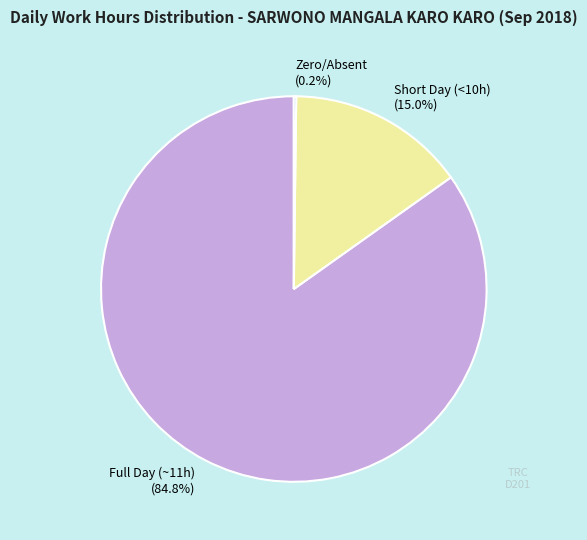

Which category has the biggest portion of the pie?

Full Day (~11h)